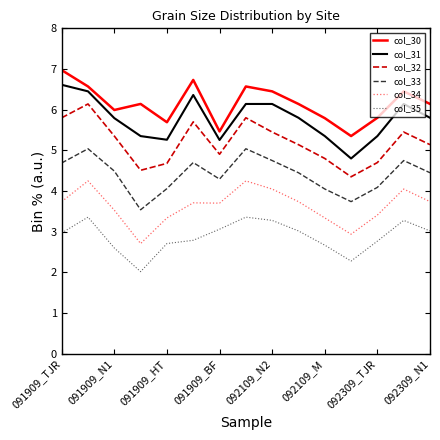

What are all the series names shown in the legend?

col_30, col_31, col_32, col_33, col_34, col_35